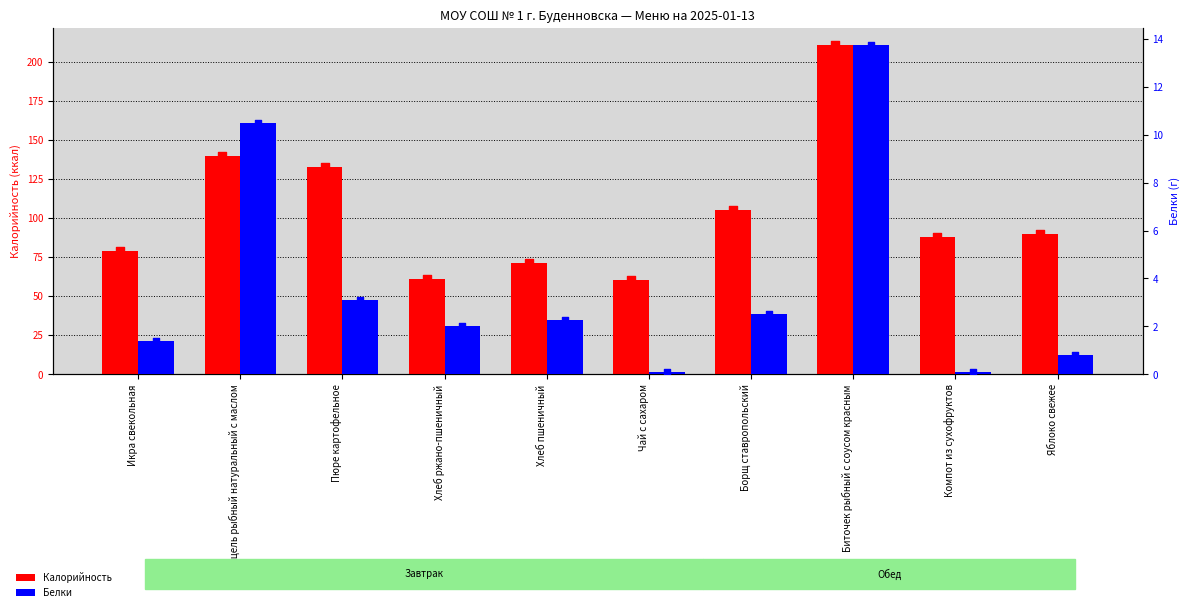

Which series has the largest Y range (max minus min)?

Калорийность